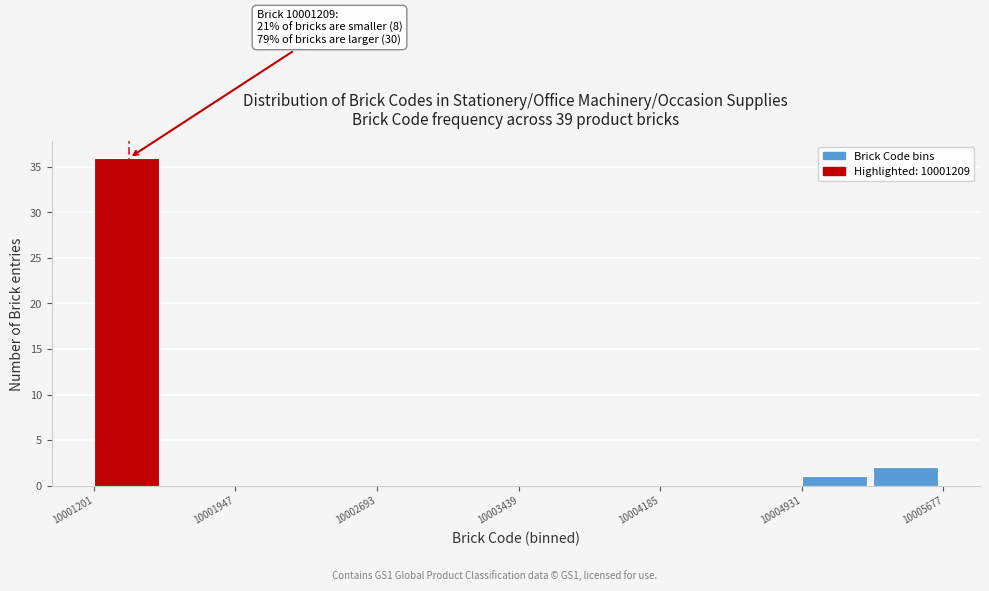

Around what value on the x-axis is the tallest bar? Give the approximate position of its centre, as read against the axis.

10001400